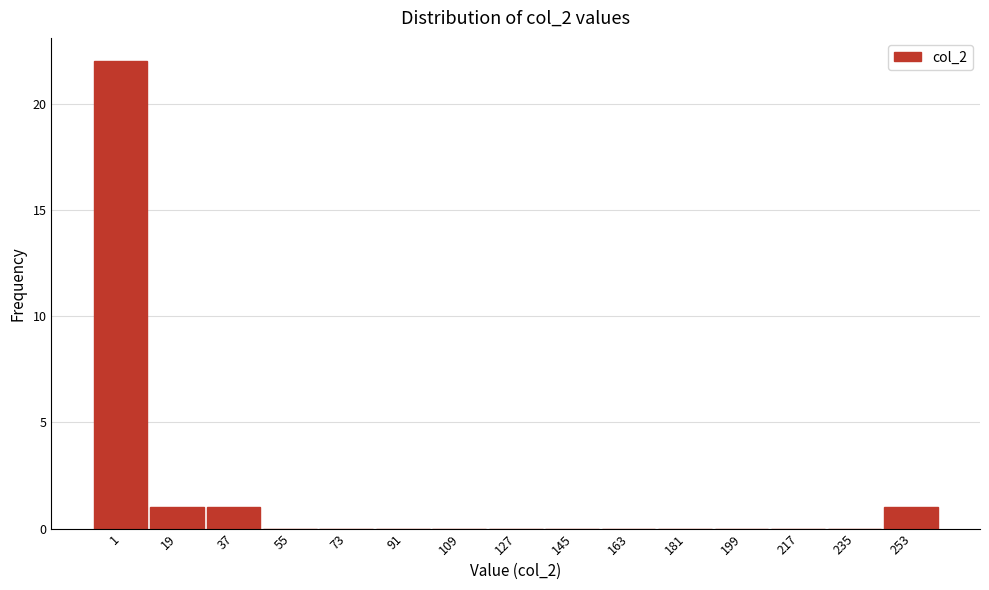

Reading right to left, list all the values displayed in this chart.

253=1	235=0	217=0	199=0	181=0	163=0	145=0	127=0	109=0	91=0	73=0	55=0	37=1	19=1	1=22